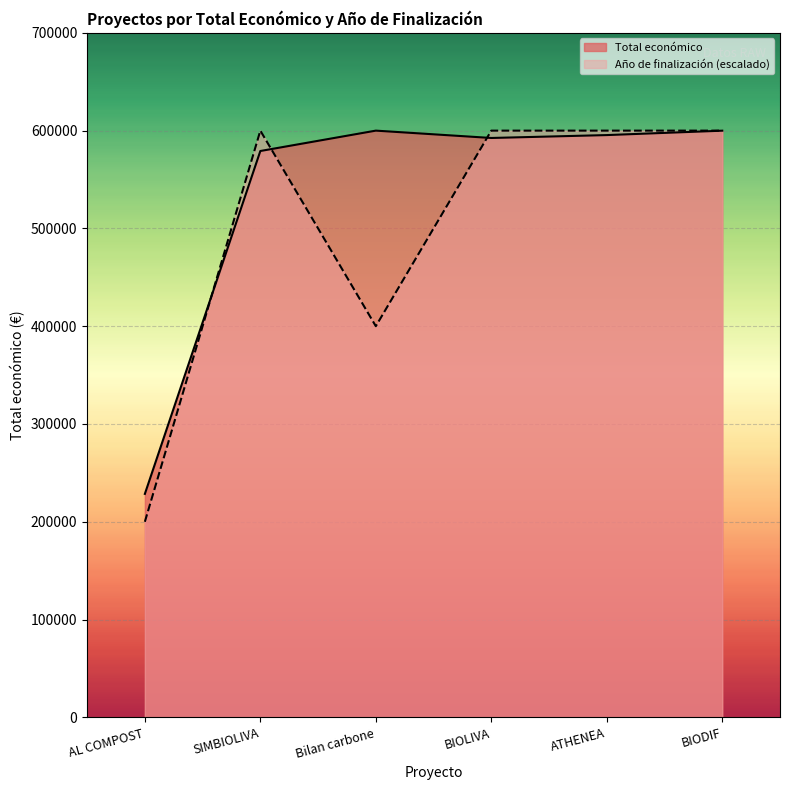

Rank the series by their average value, from highest to lowest.

Total económico, Año de finalización (escalado)